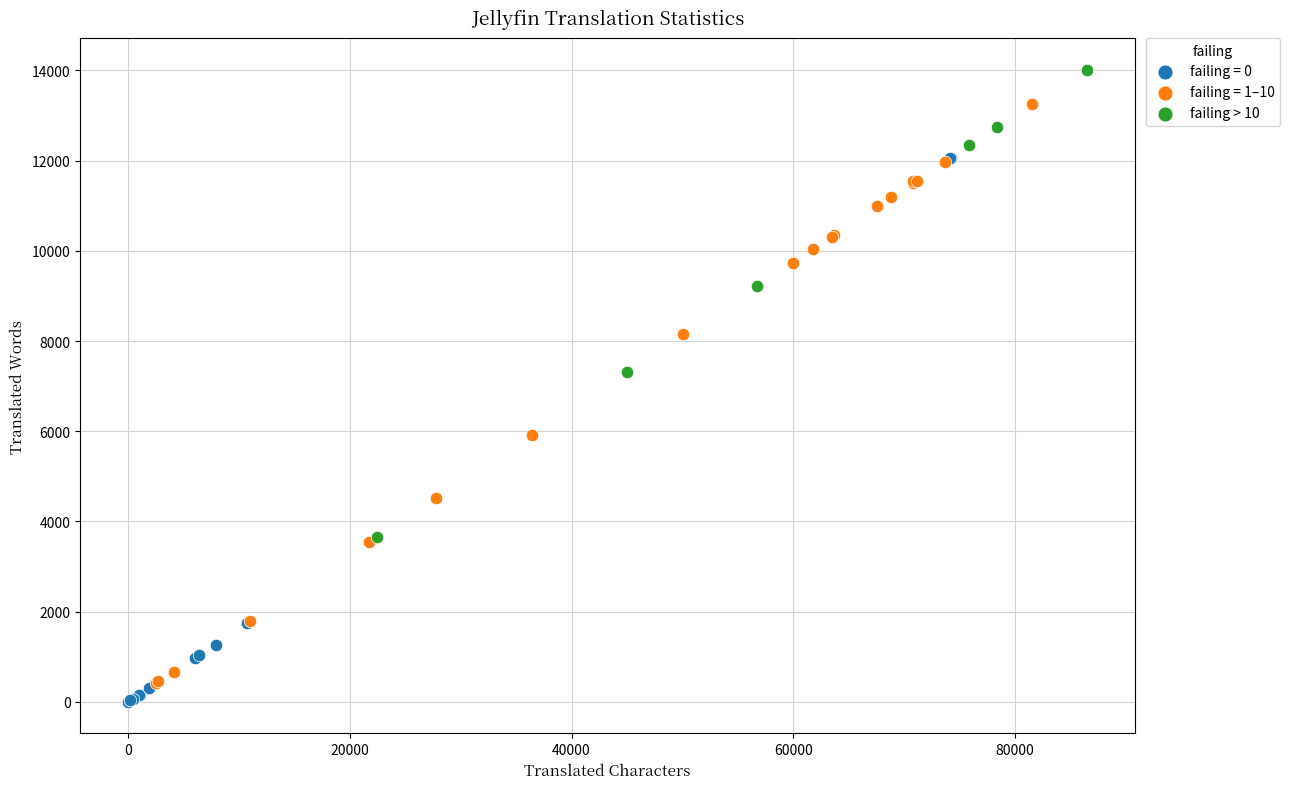

Which series has the largest Y range (max minus min)?

failing = 1–10